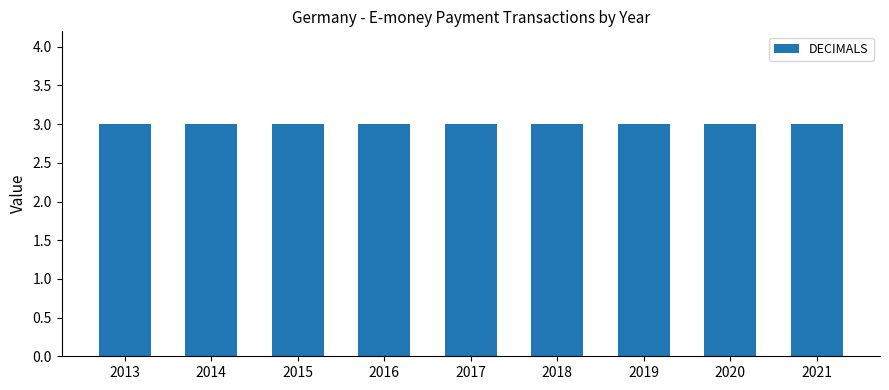

At which label does UNIT_MULT reach its peak?

2013